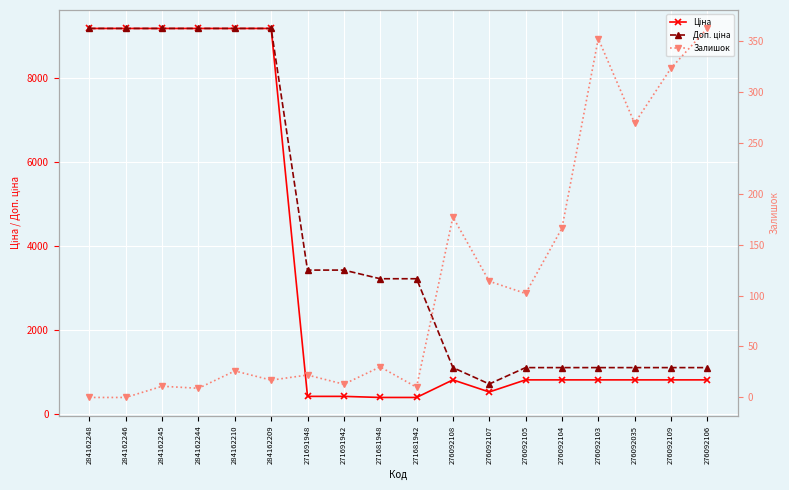

Is the value of Доп. ціна at 276092109 greater than the value of Ціна at 276092107?

Yes